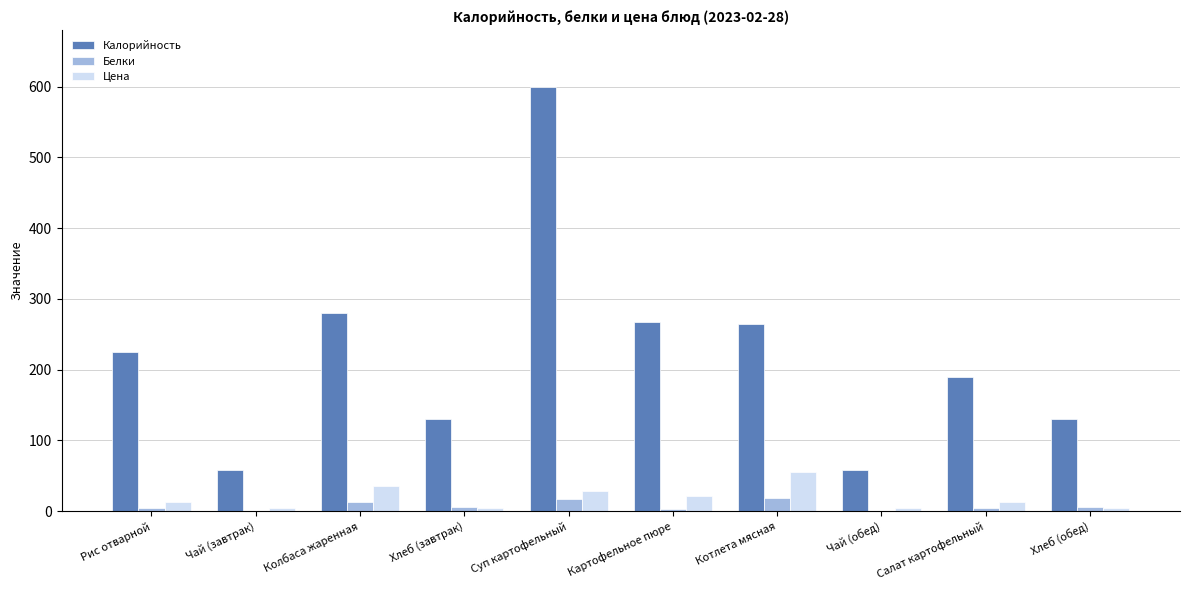

Which series changed the most between Рис отварной and Суп картофельный?

Калорийность